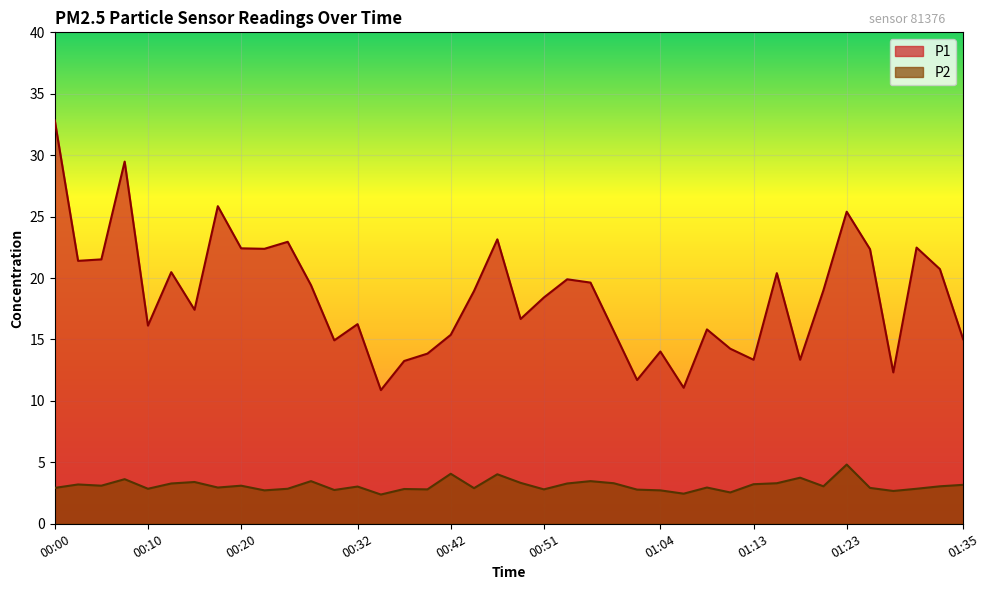

Reading left to right, transcribe all the data shown in this chart.

P1: 00:00=32.8	00:03=21.4	00:05=21.5	00:07=29.5	00:10=16.1	00:12=20.5	00:15=17.4	00:17=25.9	00:20=22.4	00:22=22.4	00:24=22.9	00:27=19.4	00:29=14.9	00:32=16.2	00:34=10.9	00:37=13.2	00:39=13.8	00:42=15.4	00:44=18.9	00:46=23.1	00:49=16.7	00:51=18.4	00:54=19.9	00:56=19.6	00:59=15.7	01:01=11.7	01:04=14.0	01:06=11.1	01:08=15.8	01:11=14.2	01:13=13.3	01:16=20.4	01:18=13.3	01:21=19.0	01:23=25.4	01:25=22.4	01:28=12.3	01:30=22.5	01:33=20.7	01:35=15.0
P2: 00:00=2.9	00:03=3.2	00:05=3.1	00:07=3.6	00:10=2.9	00:12=3.3	00:15=3.4	00:17=3.0	00:20=3.1	00:22=2.7	00:24=2.9	00:27=3.5	00:29=2.8	00:32=3.0	00:34=2.4	00:37=2.8	00:39=2.8	00:42=4.1	00:44=2.9	00:46=4.0	00:49=3.3	00:51=2.8	00:54=3.3	00:56=3.5	00:59=3.3	01:01=2.8	01:04=2.7	01:06=2.5	01:08=3.0	01:11=2.5	01:13=3.2	01:16=3.3	01:18=3.8	01:21=3.0	01:23=4.8	01:25=2.9	01:28=2.7	01:30=2.9	01:33=3.0	01:35=3.2